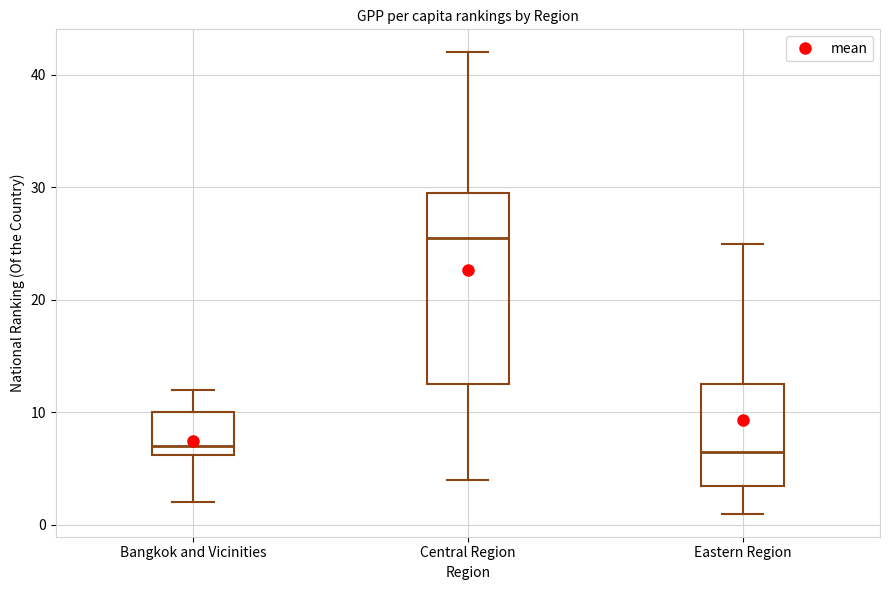

Reading left to right, transcribe this box plot: for each box, give where its median line is, the range the box spans, and where its two whiskers end, as read against the y-axis. The values are not printed on the chart, so give them approximately, as read against the axis.

Bangkok and Vicinities: median 7, box 6 to 10, whiskers 2 to 12
Central Region: median 26, box 13 to 30, whiskers 4 to 42
Eastern Region: median 7, box 4 to 13, whiskers 1 to 25